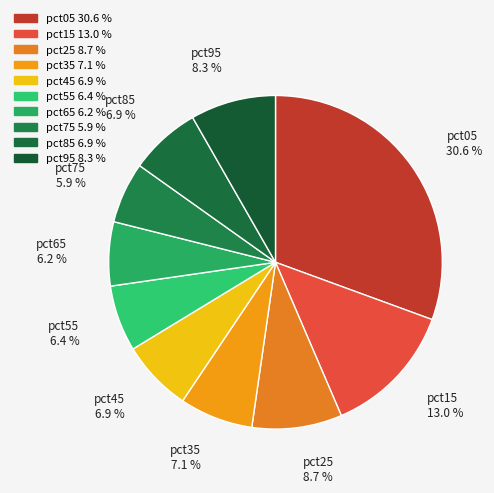

How many slices are in this pie chart?

10